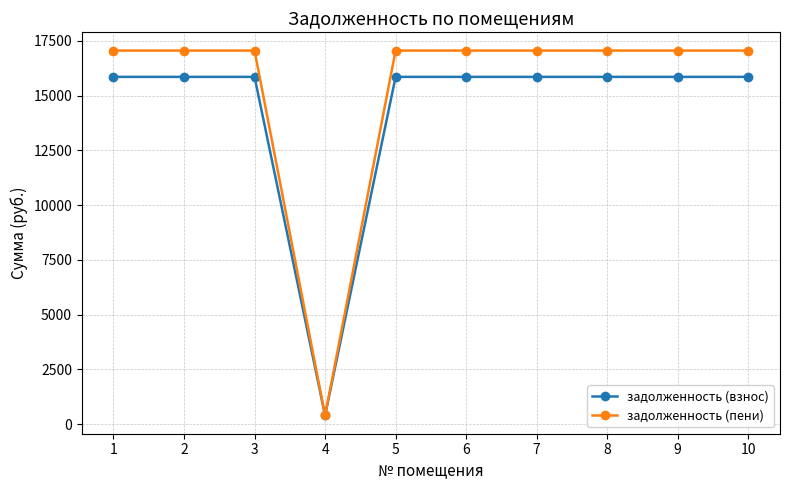

What is the spread (max minus min) of values at 2?

1200.0